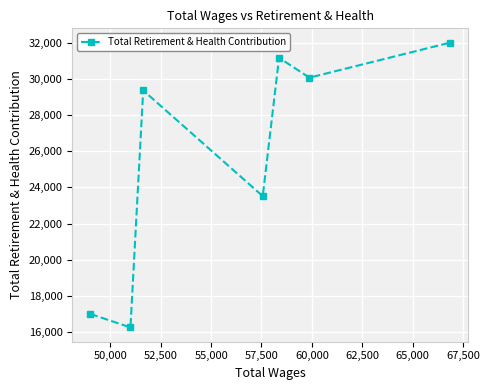

What is the difference between the maximum and minimum values?

15772